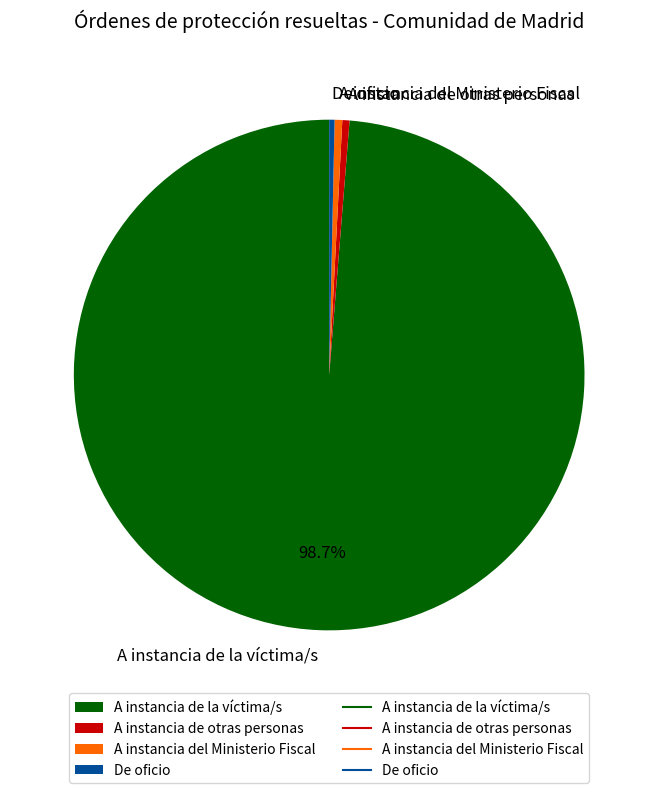

Approximately how many times larger is the value at De oficio compared to A instancia del Ministerio Fiscal?

0.7